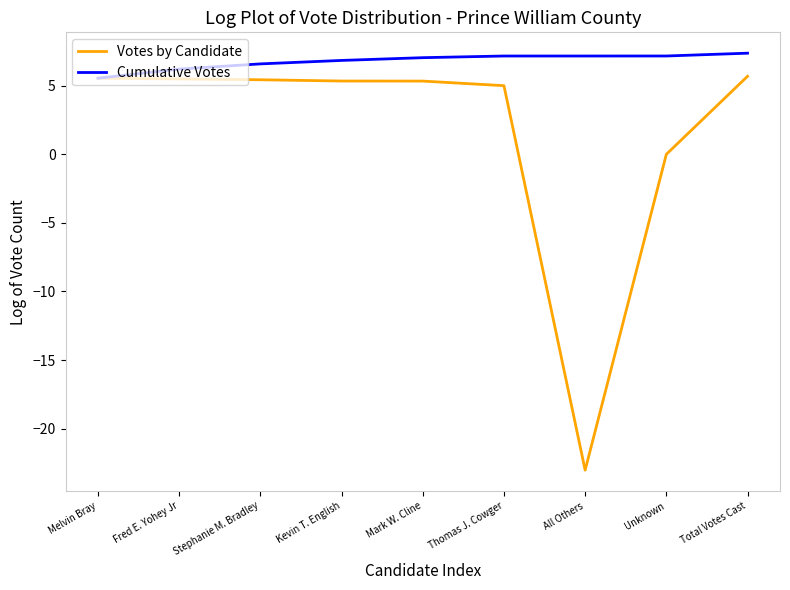

True or false: Votes by Candidate has a value of 3.3 at Thomas J. Cowger.

False